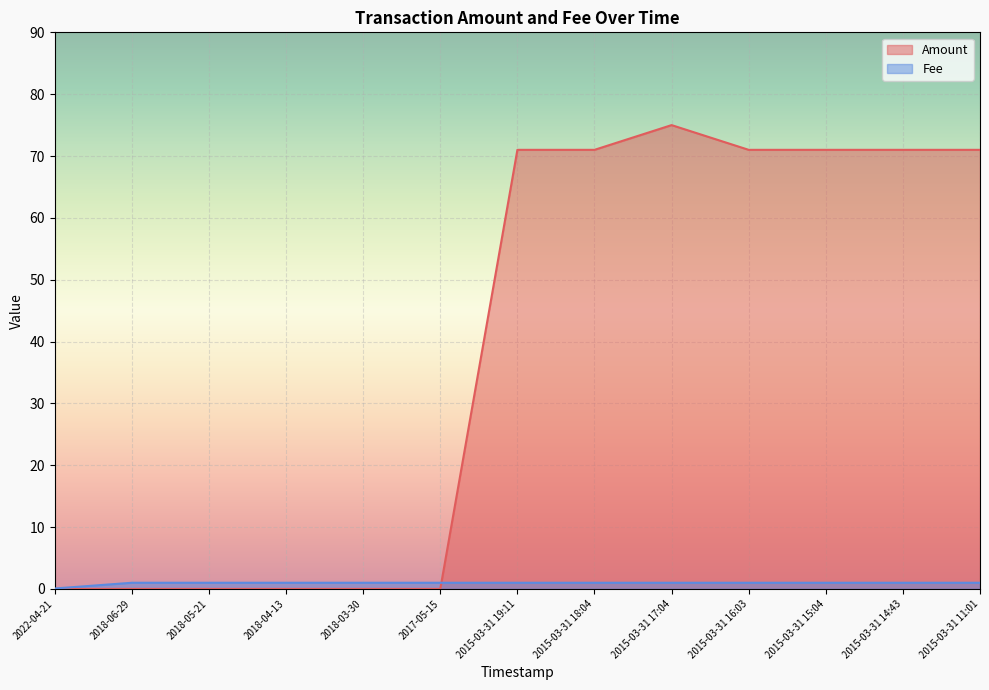

What is the greatest value displayed?

75.0